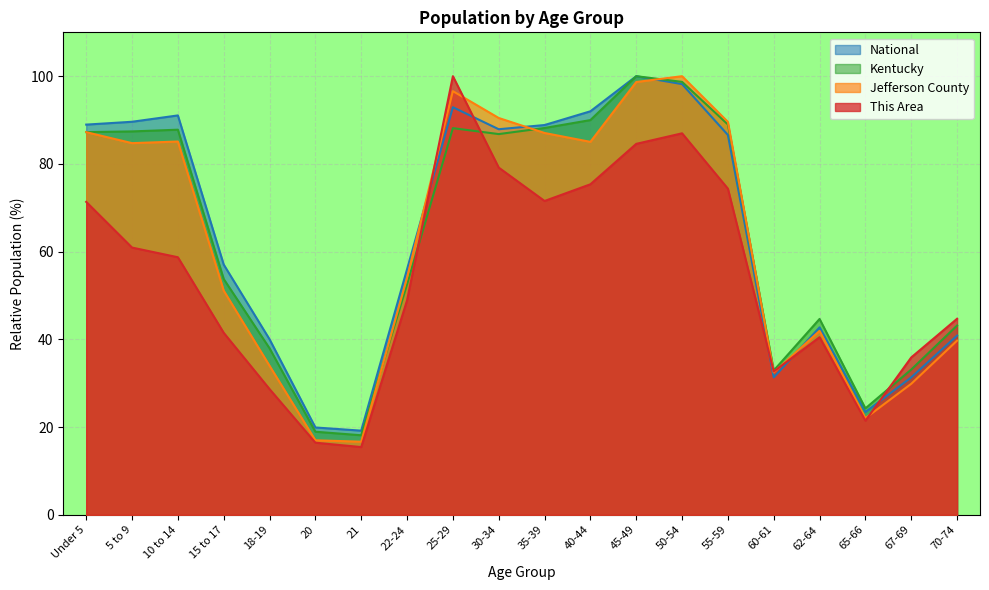

Where does the Jefferson County series first go above 84?

Under 5